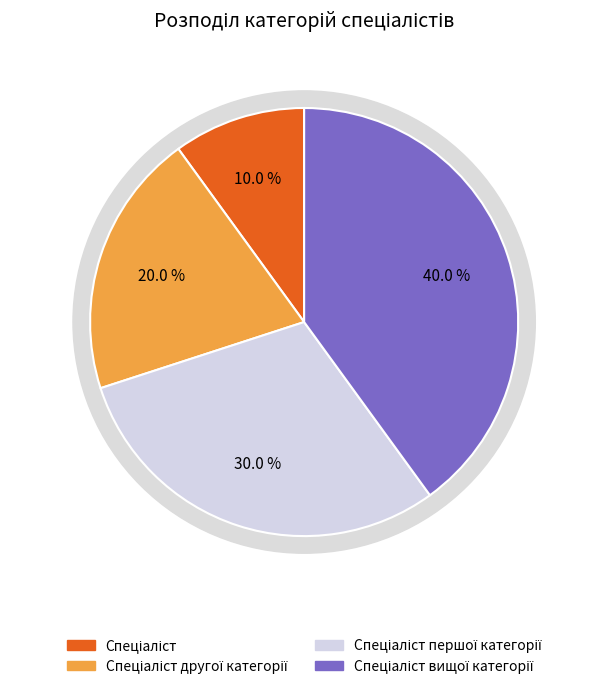

Does Спеціаліст вищої категорії account for over 50% of the chart?

No